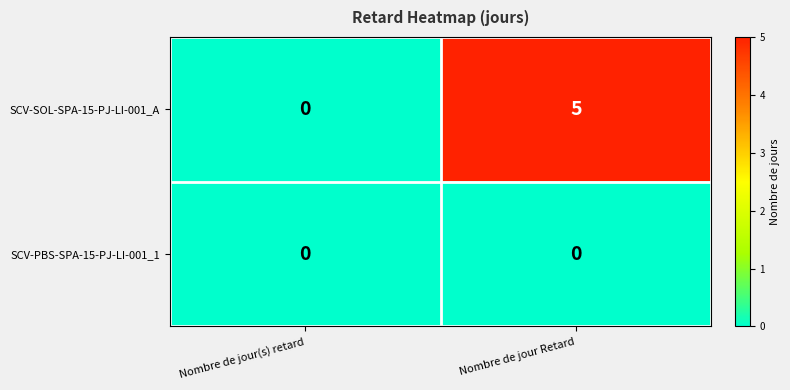

What is the greatest value displayed?

5